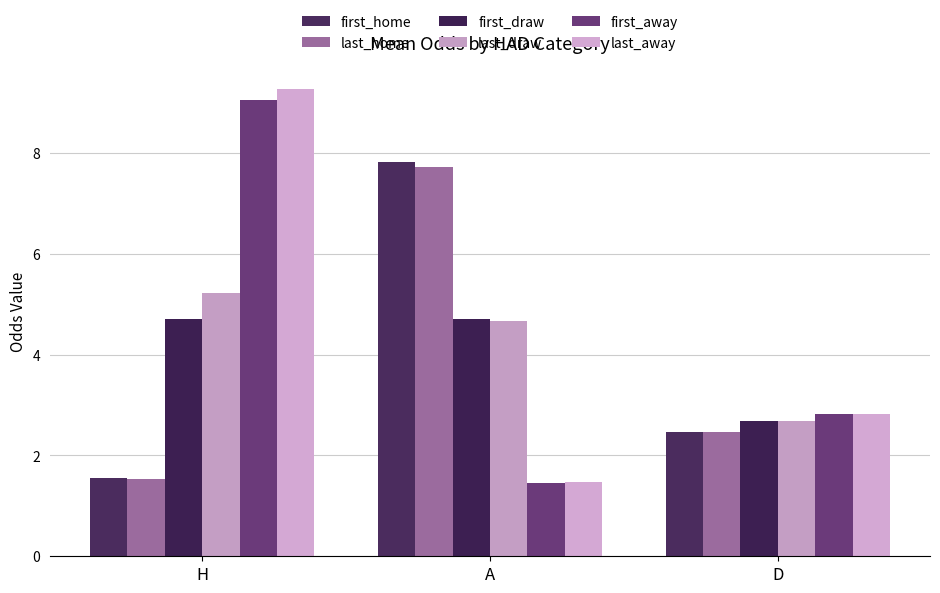

What is the label of the 2nd bar from the left?

A